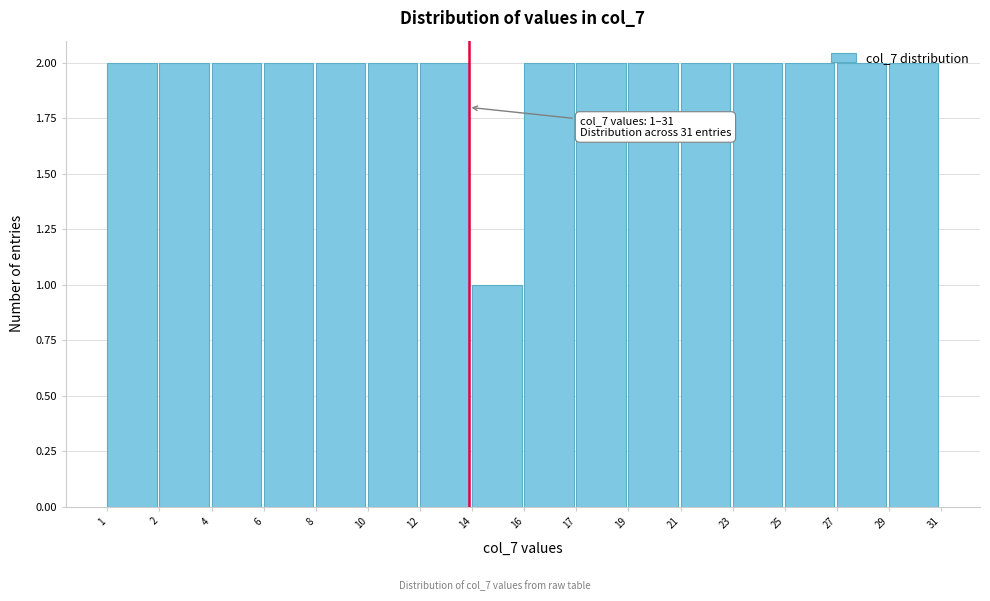

At which category does the chart reach its minimum across all series?

14